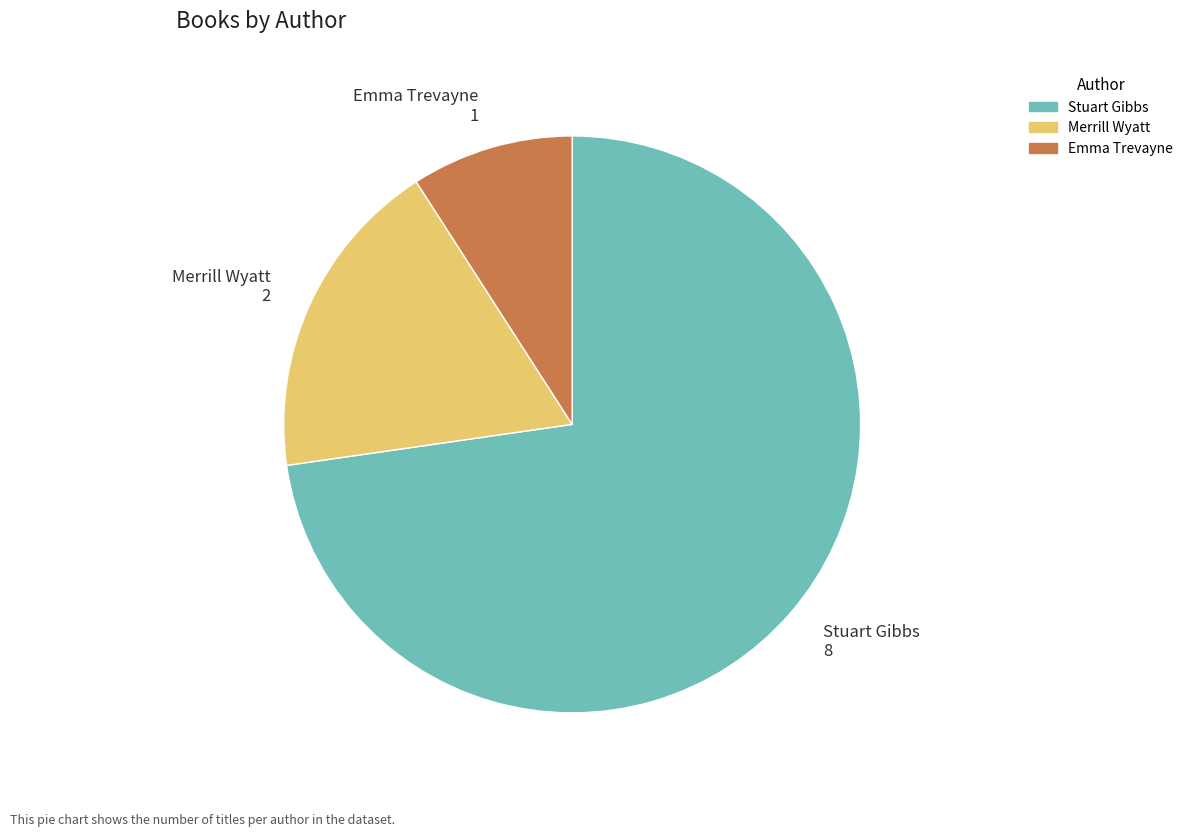

Do Merrill Wyatt 2 and Emma Trevayne 1 together represent more than half of the pie?

No